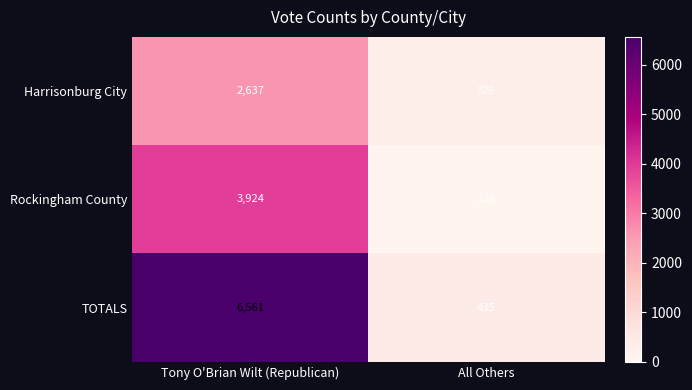

Count the number of categories in the chart.

2